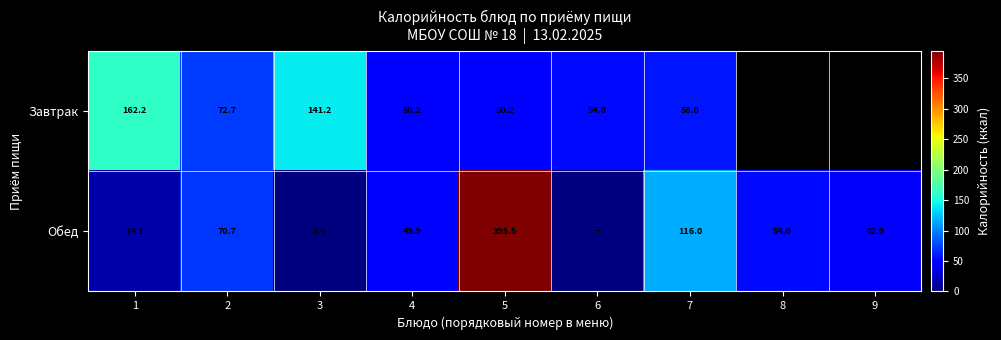

True or false: Завтрак has a value of 72.7 at 2.

True